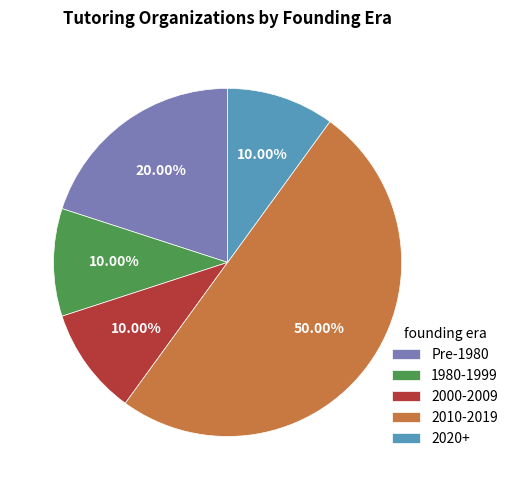

What is the ratio of the value at 2000-2009 to the value at Pre-1980?

0.5